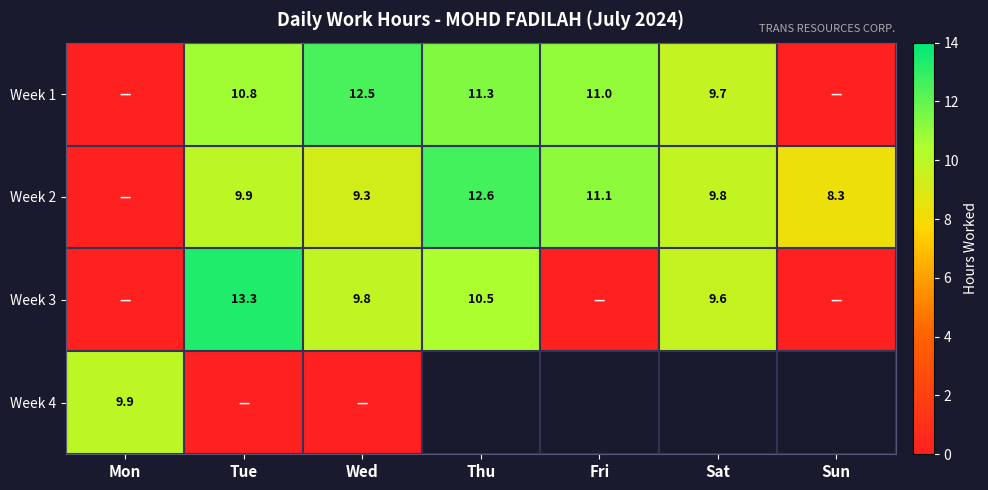

The Week 3 series shows 13.7 at Wed. True or false?

False